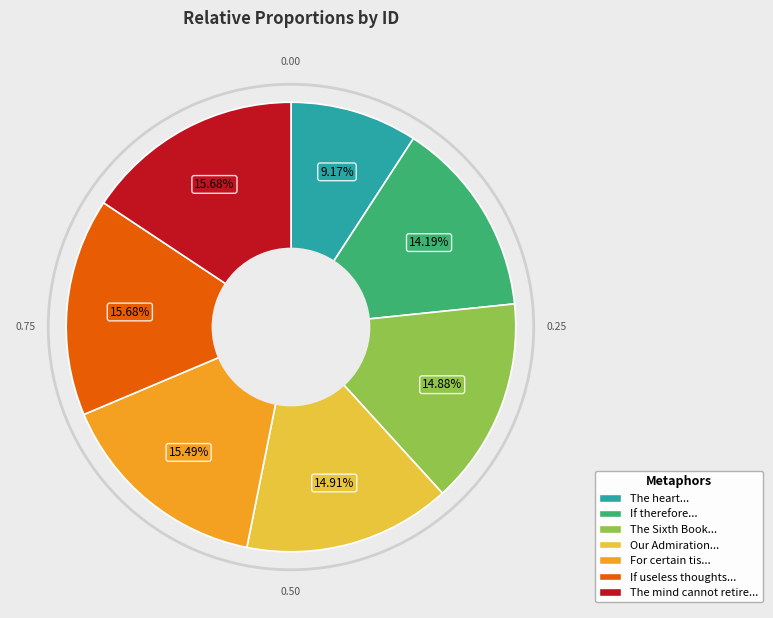

Is there a majority slice in this chart?

No